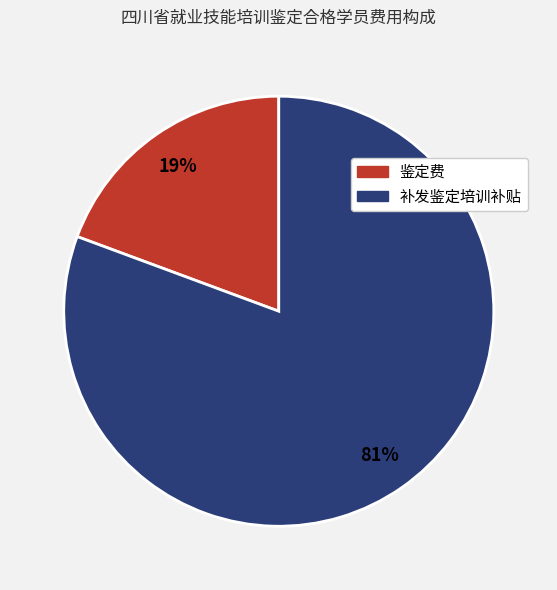

Between 鉴定费 and 补发鉴定培训补贴, which is larger?

补发鉴定培训补贴